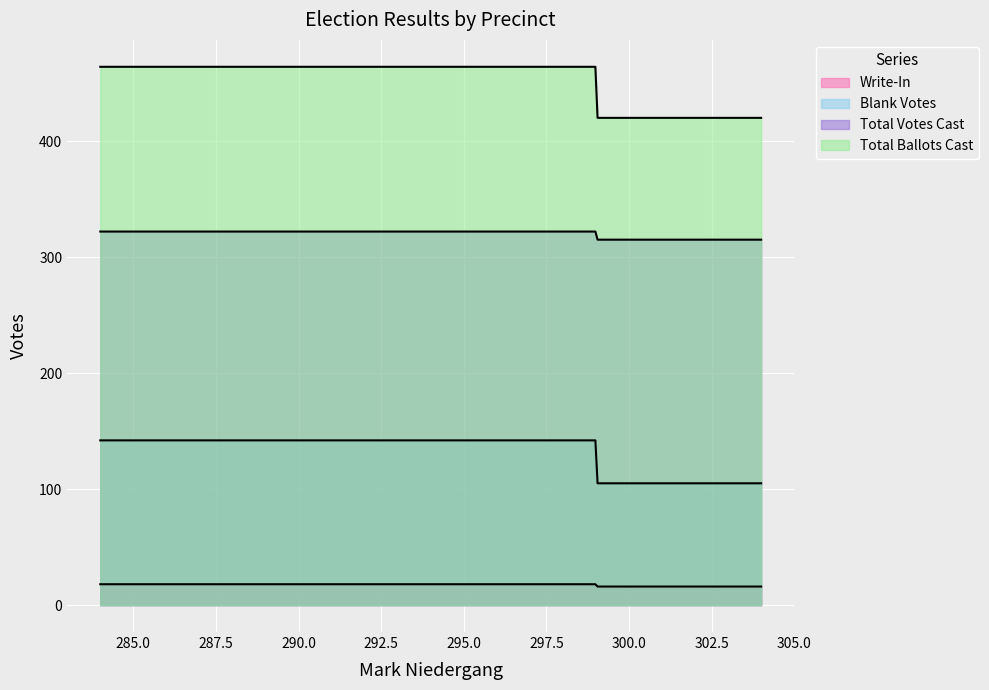

What is the sum of all Blank Votes values?

363